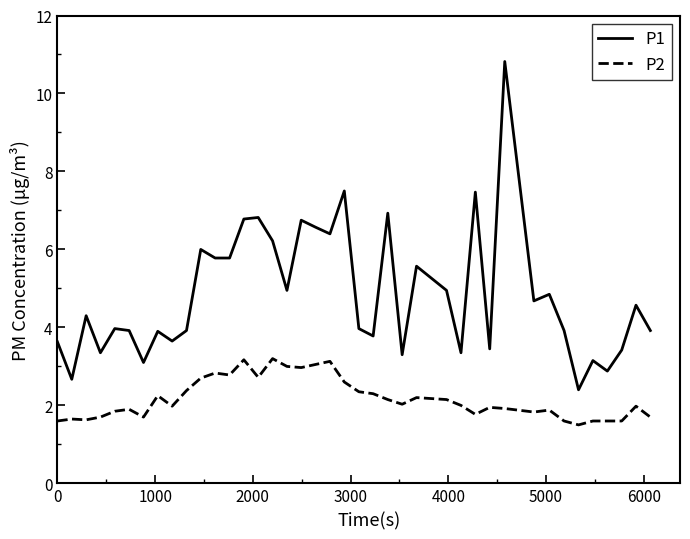

List the series in order of their peak value, highest first.

P1, P2